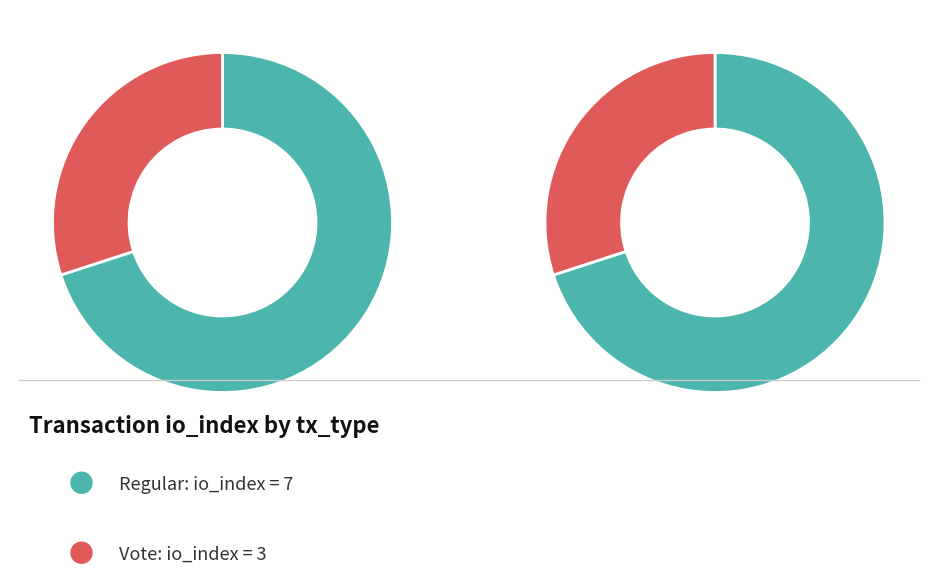

The tx_type: Regular (io_index=7) slice represents 70% of the pie. True or false?

True